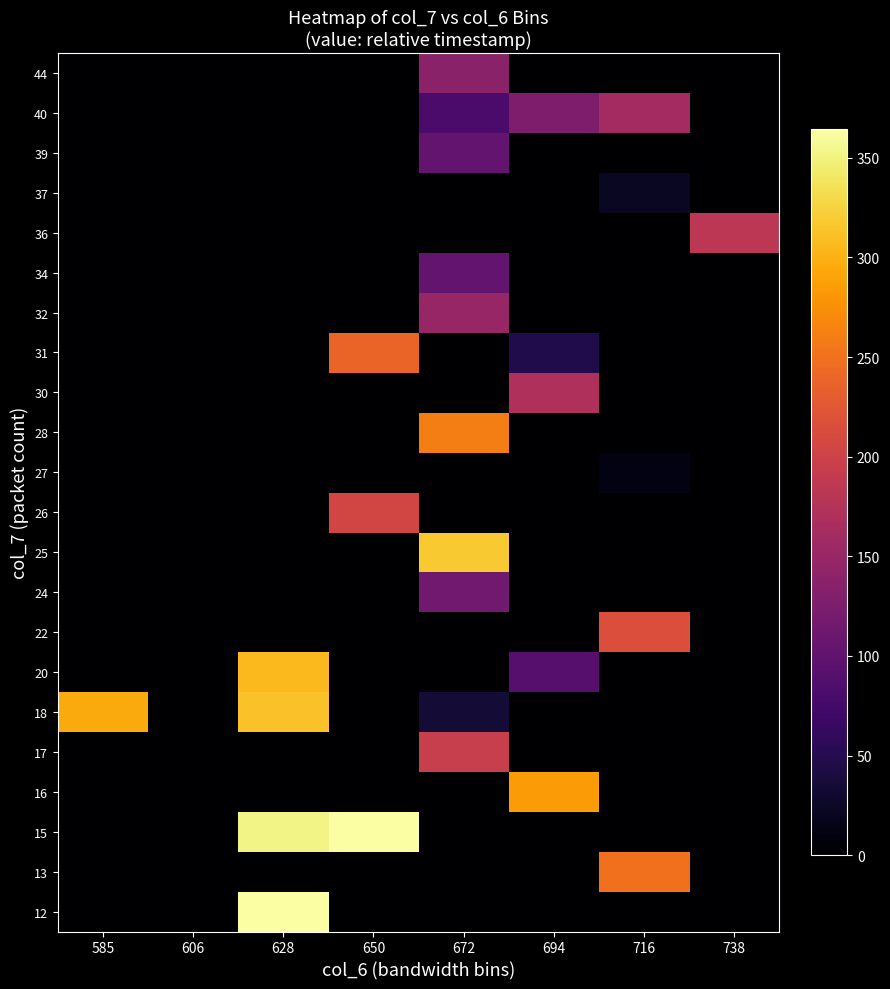

Which label corresponds to the largest value in the chart?

628